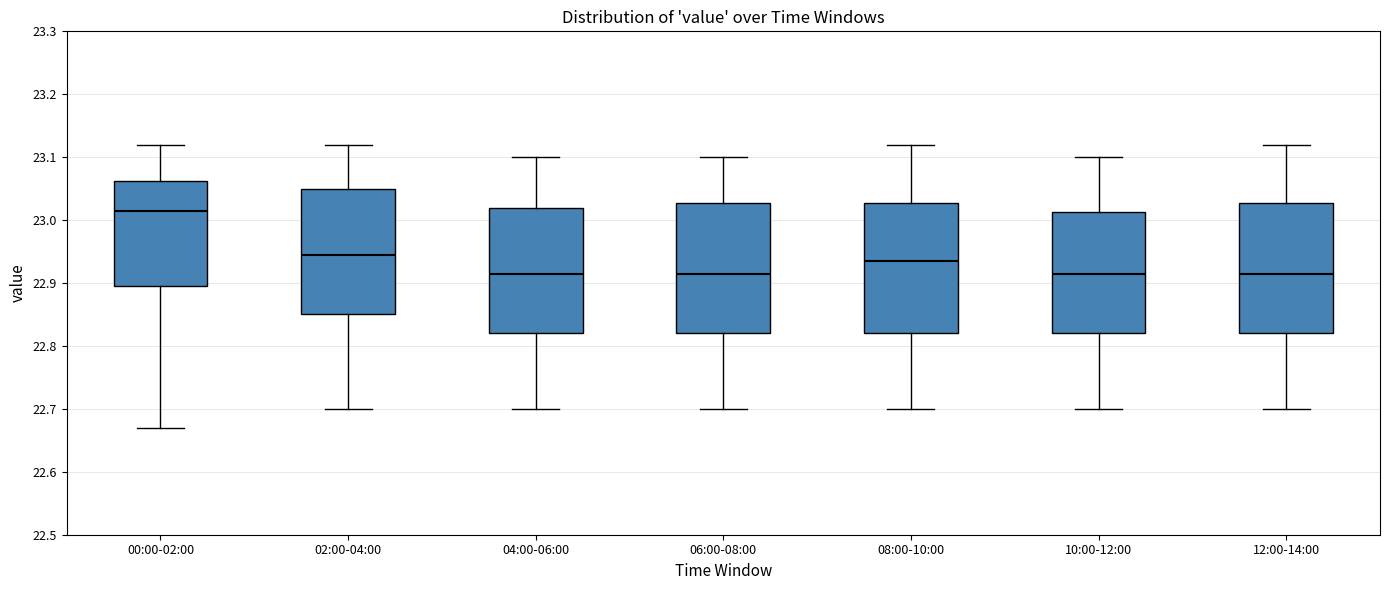

Reading left to right, read every box against the y-axis: the position of its median line, the range the box covers, and the ends of its whiskers. The values are not printed on the chart, so give them approximately, as read against the axis.

00:00-02:00: median 23.02, box 22.90 to 23.06, whiskers 22.67 to 23.12
02:00-04:00: median 22.95, box 22.85 to 23.05, whiskers 22.70 to 23.12
04:00-06:00: median 22.92, box 22.82 to 23.02, whiskers 22.70 to 23.10
06:00-08:00: median 22.92, box 22.82 to 23.03, whiskers 22.70 to 23.10
08:00-10:00: median 22.94, box 22.82 to 23.03, whiskers 22.70 to 23.12
10:00-12:00: median 22.92, box 22.82 to 23.01, whiskers 22.70 to 23.10
12:00-14:00: median 22.92, box 22.82 to 23.03, whiskers 22.70 to 23.12